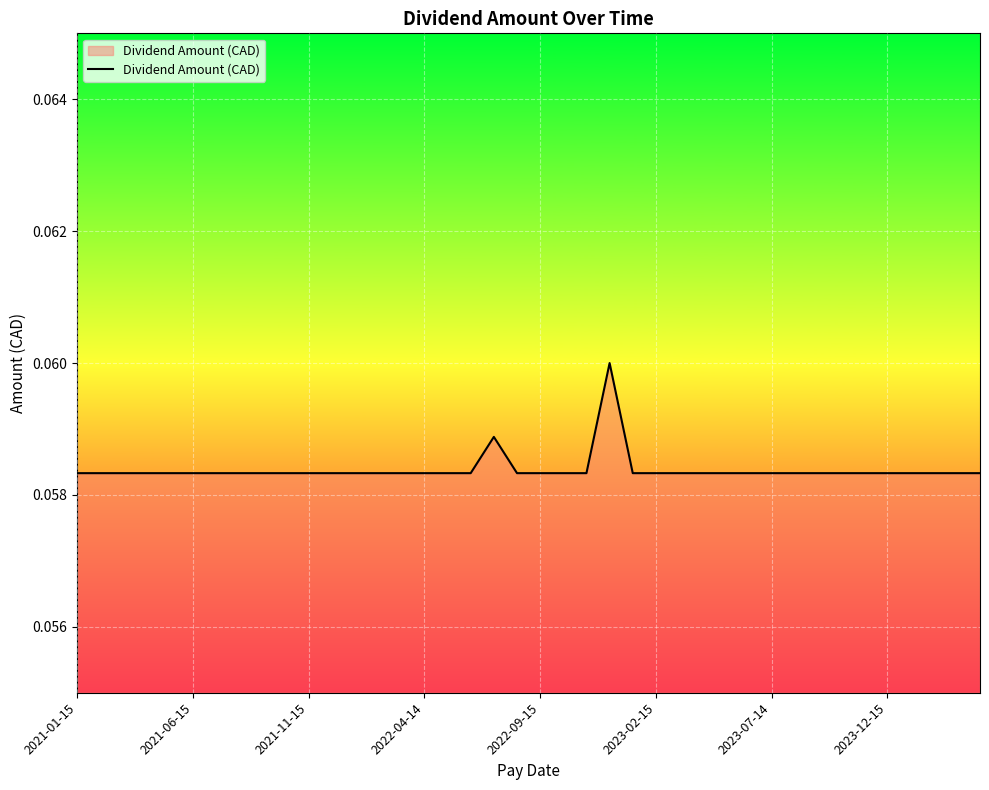

What is the value of the 18th point from the left?

0.1